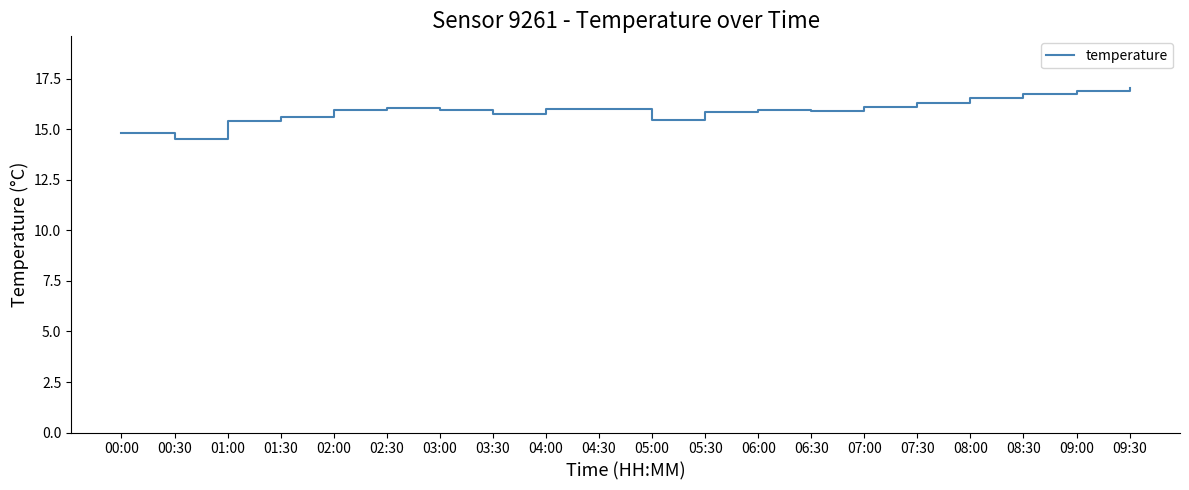

What is the maximum value shown in the chart?

17.1